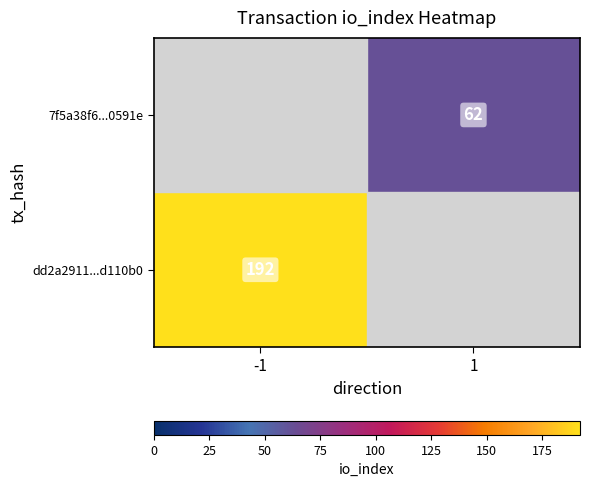

What is the smallest value displayed?

62.0